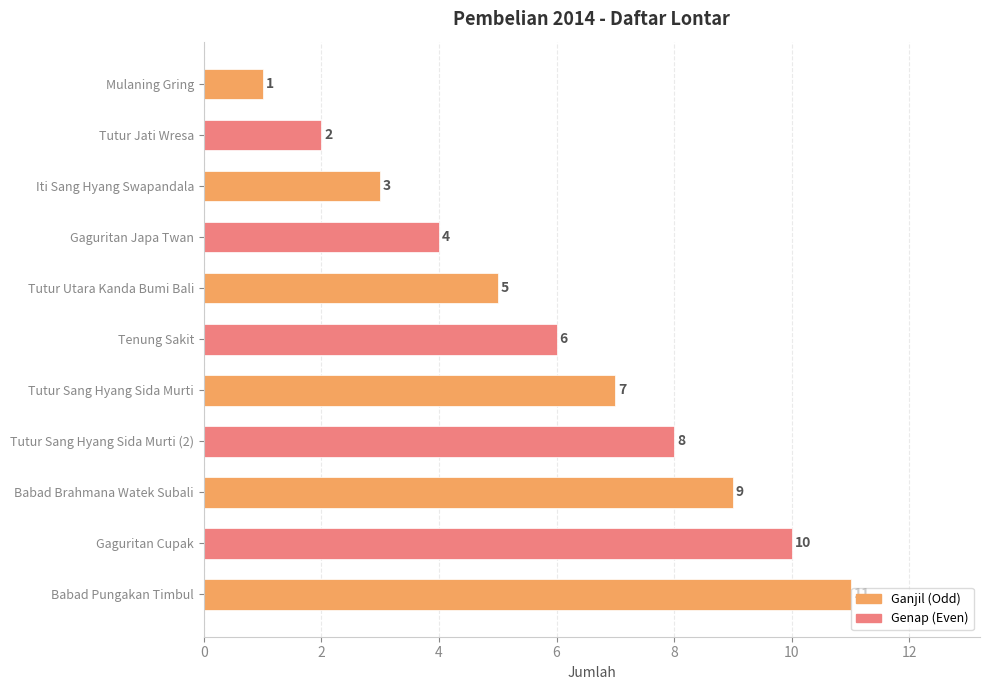

What is the change in value from Tutur Jati Wresa to Tutur Sang Hyang Sida Murti (2)?

+6